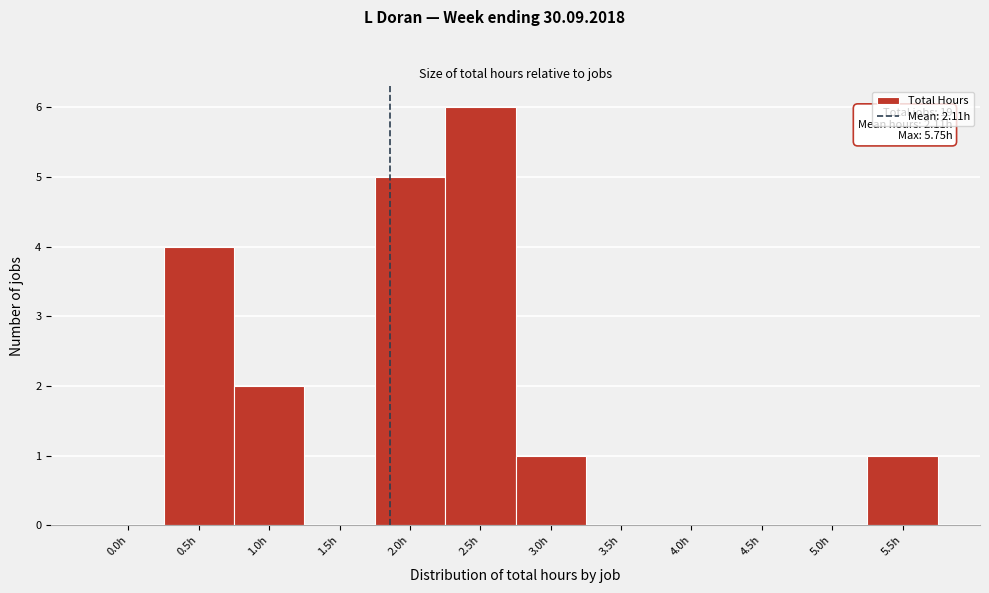

Reading left to right, what are all the values shown in this chart?

0.0h=0	0.5h=4	1.0h=2	1.5h=0	2.0h=5	2.5h=6	3.0h=1	3.5h=0	4.0h=0	4.5h=0	5.0h=0	5.5h=1